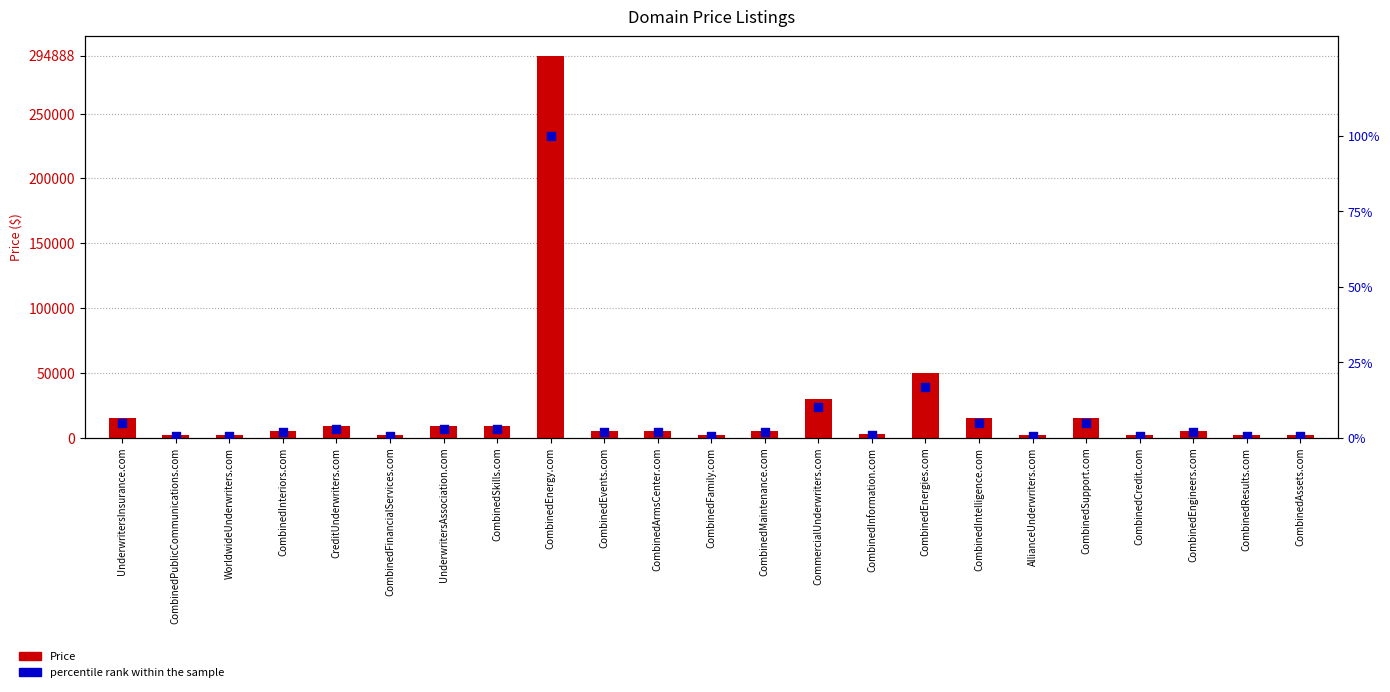

What is the total value across all series at CombinedSkills.com?

8891.0